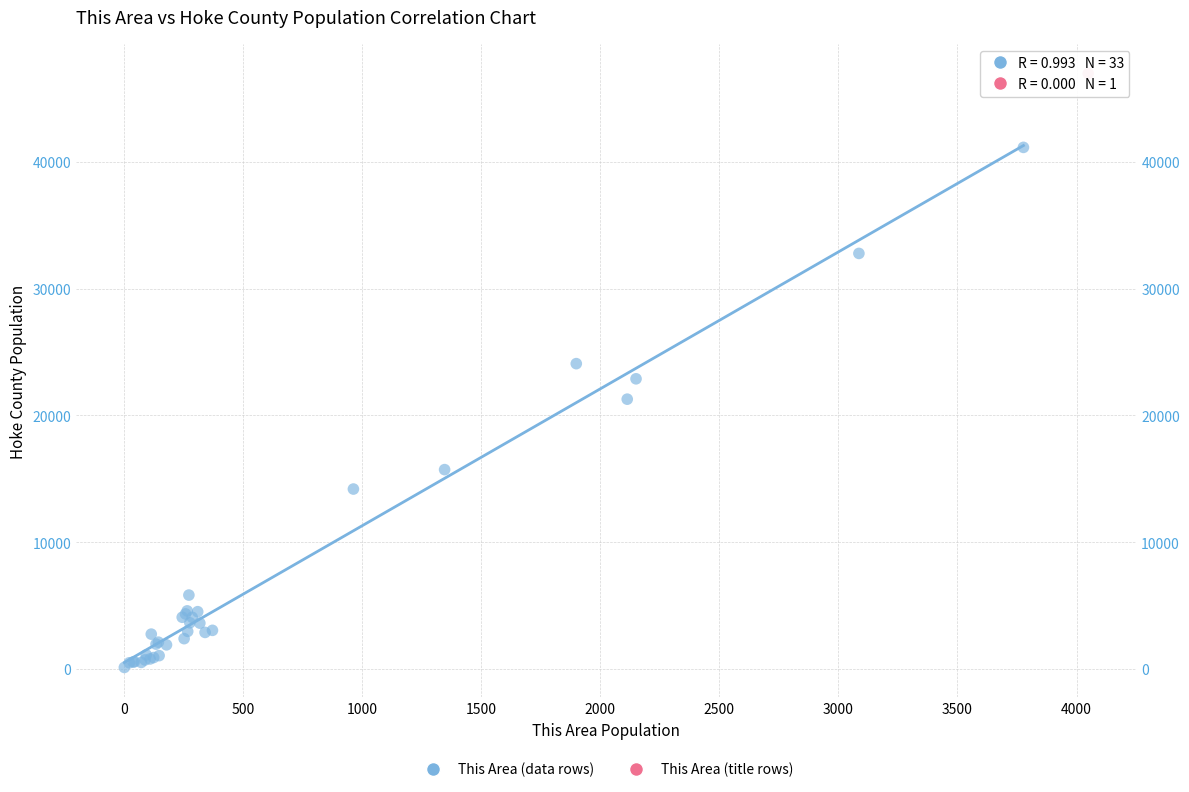

What are all the series names shown in the legend?

This Area (data rows), This Area (title rows)